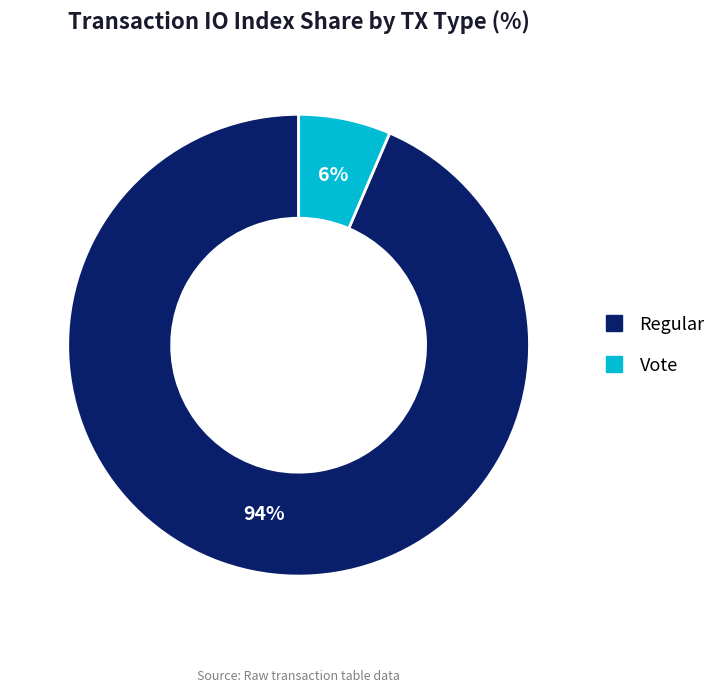

Does Regular account for over 50% of the chart?

Yes